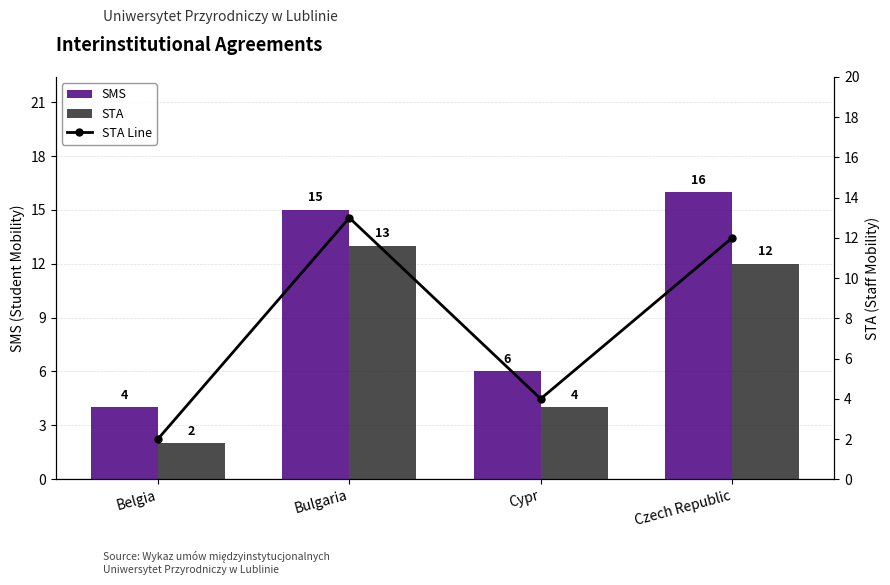

What is the maximum value shown in the chart?

16